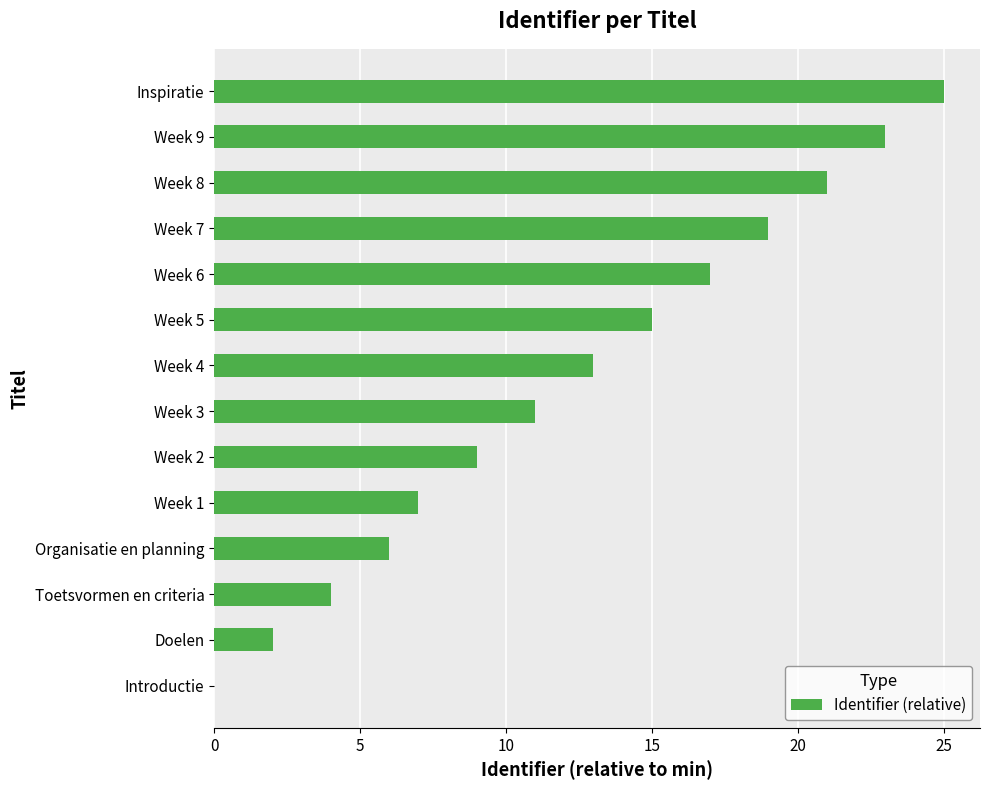

Which has a higher value, Inspiratie or Week 7?

Inspiratie